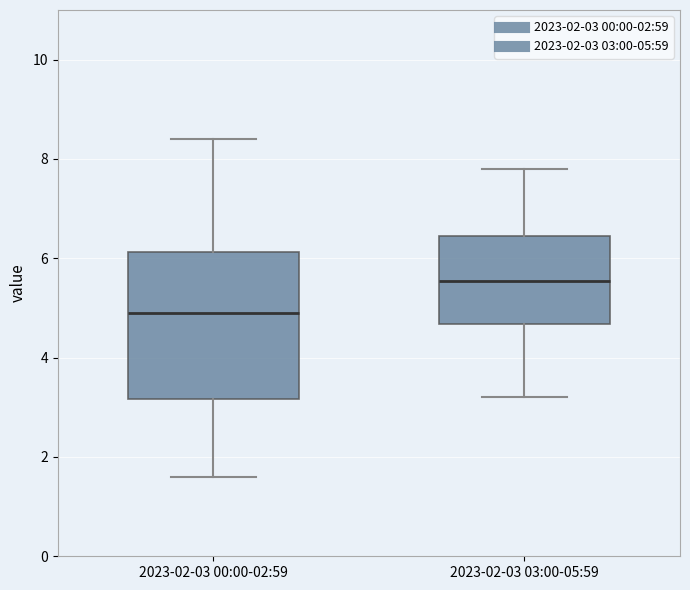

Reading left to right, read every box against the y-axis: the position of its median line, the range the box covers, and the ends of its whiskers. The values are not printed on the chart, so give them approximately, as read against the axis.

2023-02-03 00:00-02:59: median 5.0, box 3.2 to 6.2, whiskers 1.6 to 8.4
2023-02-03 03:00-05:59: median 5.6, box 4.6 to 6.4, whiskers 3.2 to 7.8